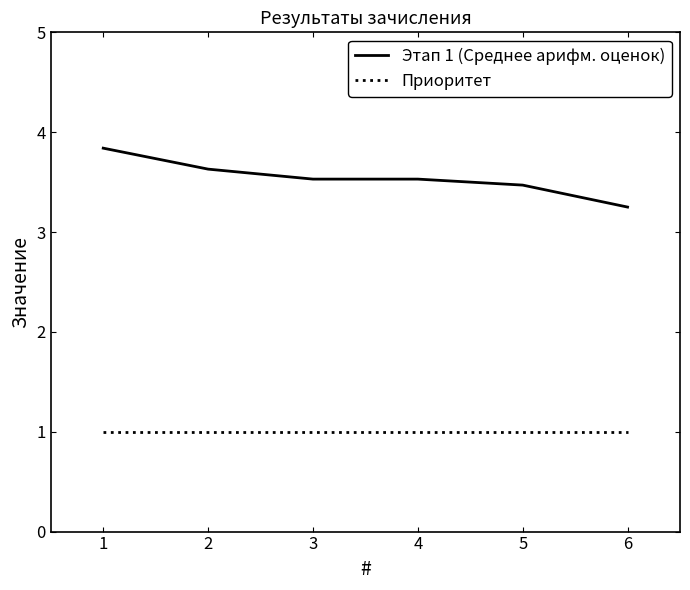

Is the value of Приоритет at 5 greater than the value of Этап 1 (Среднее арифм. оценок) at 1?

No